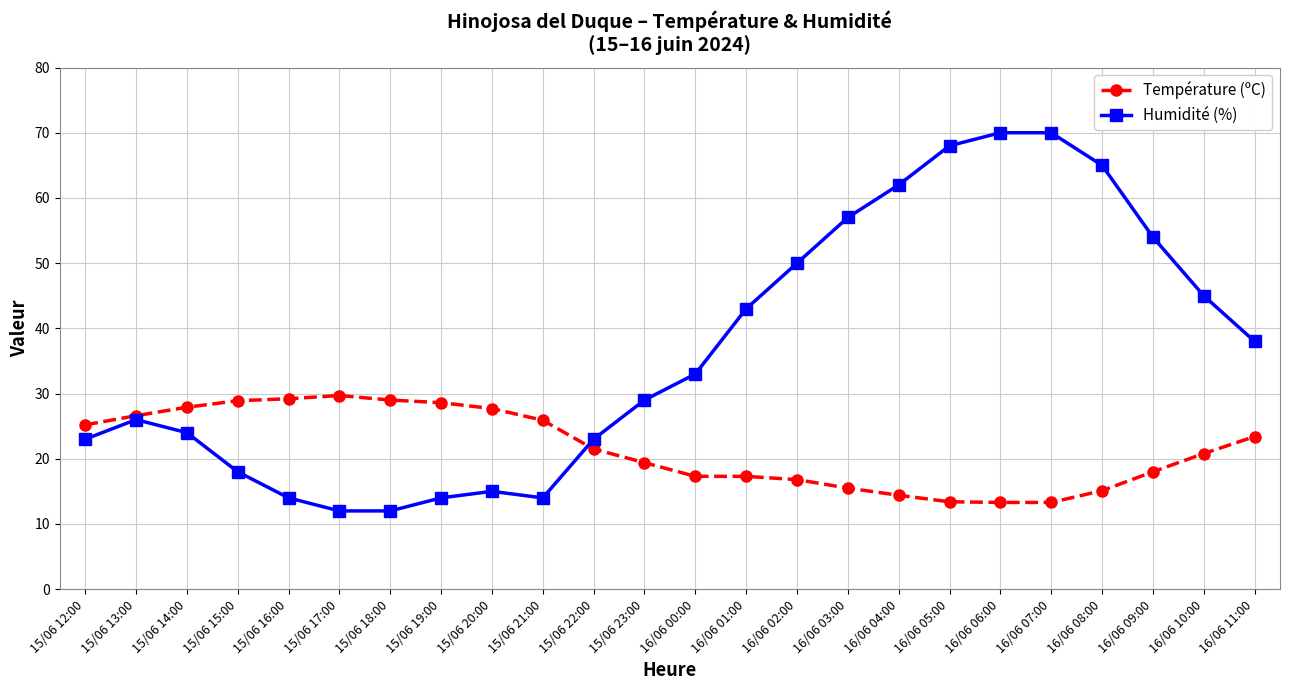

Where is the first local maximum for Humidité (%)?

15/06 13:00